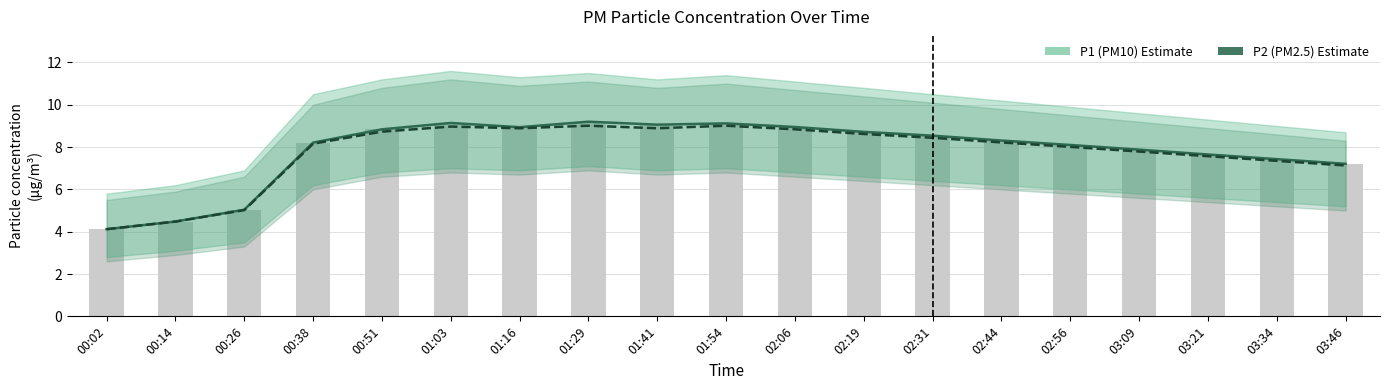

What is the minimum value for P2 (PM2.5)?

4.1